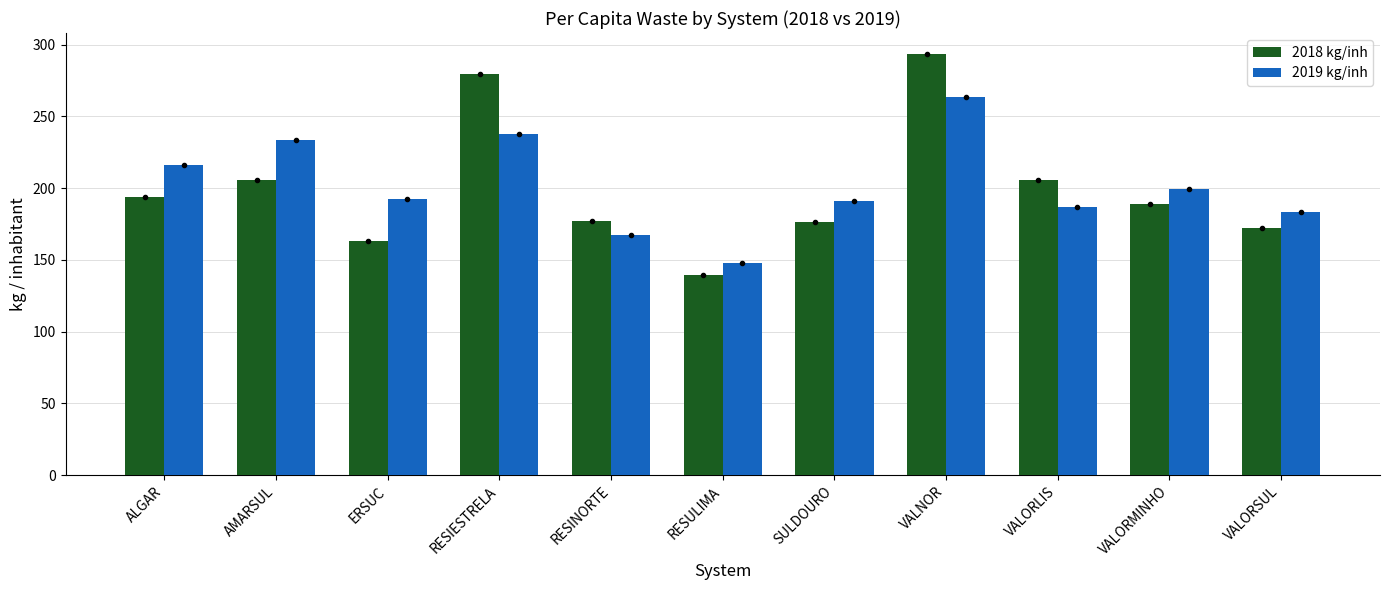

What position from the right is VALORLIS?

3